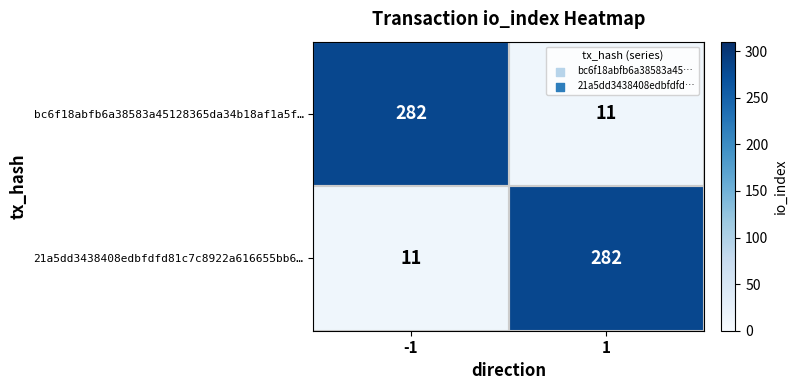

Rank the series at 1 from lowest to highest value.

bc6f18abfb6a38583a45128365da34b18af1a5f…, 21a5dd3438408edbfdfd81c7c8922a616655bb6…